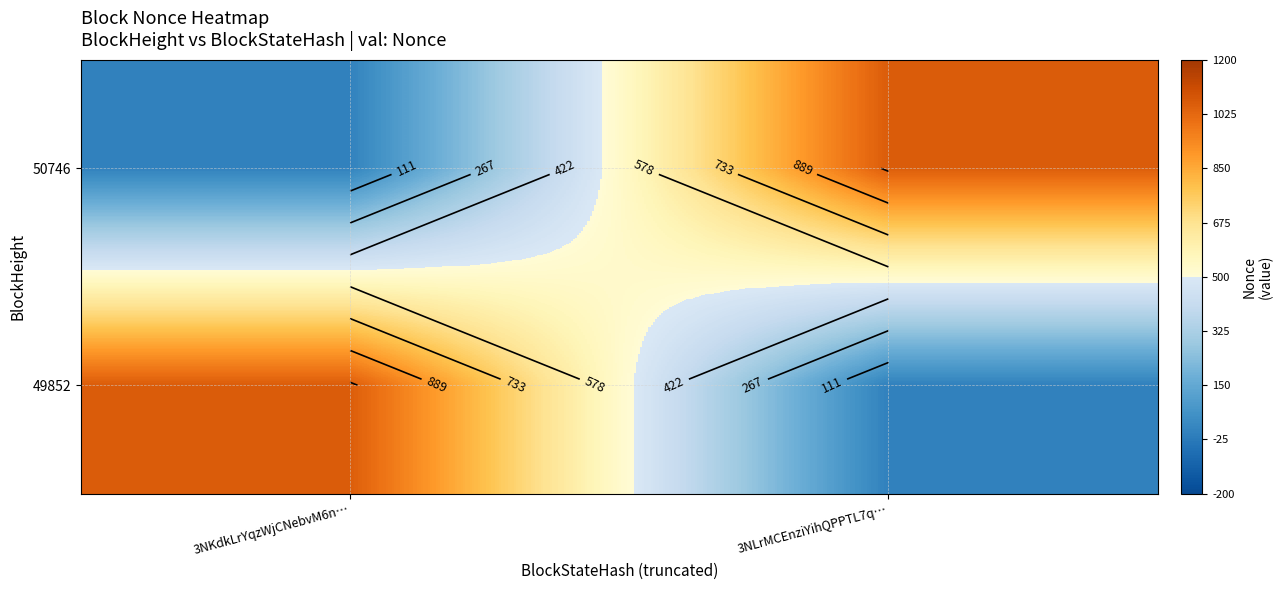

Which series has the largest range (max minus min)?

50746